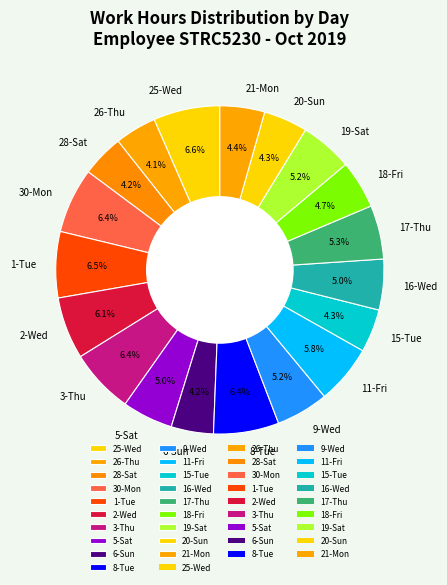

What is the ratio of the value at 2-Wed to the value at 18-Fri?

1.3